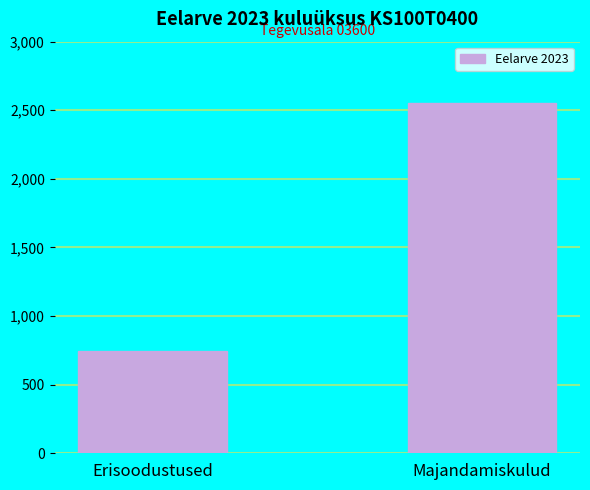

Reading left to right, extract all data points from this chart.

Erisoodustused=749	Majandamiskulud=2550